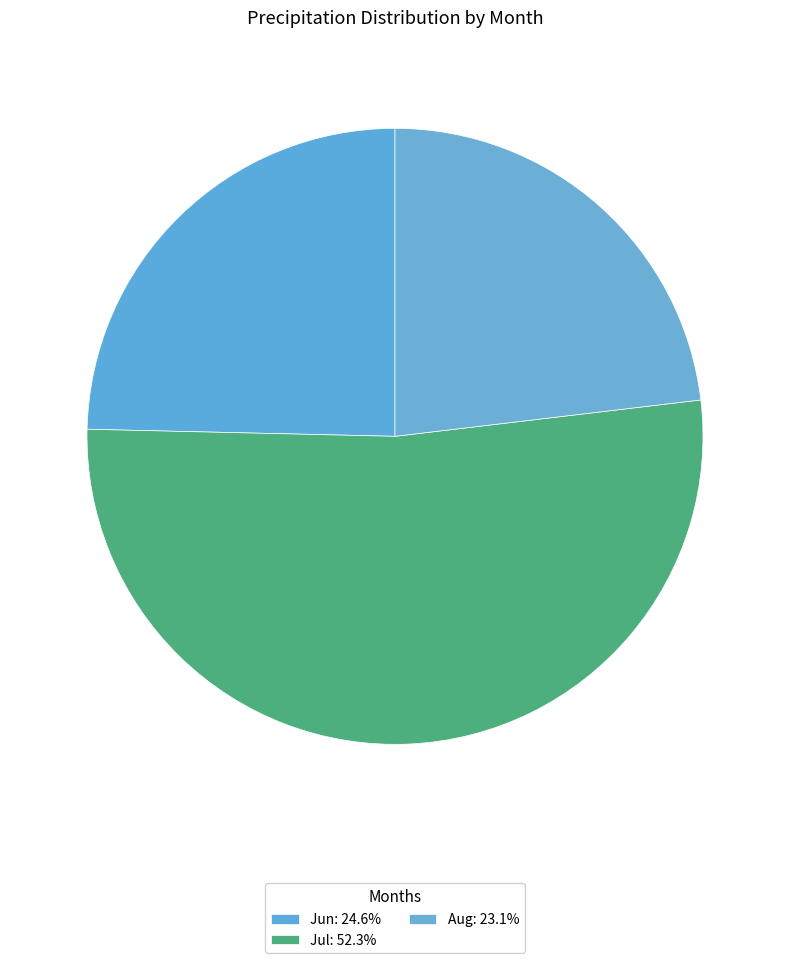

To the nearest percent, what is the average slice percentage?

33%